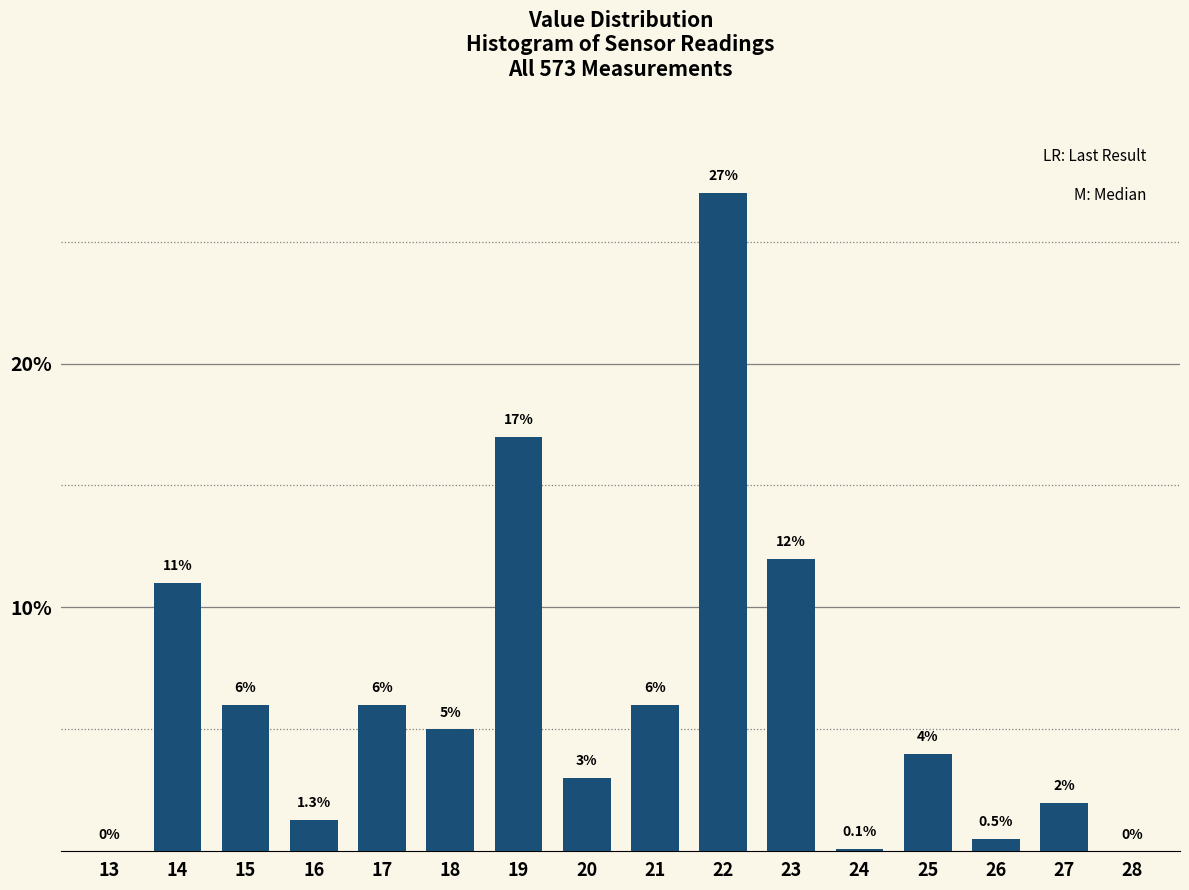

Reading left to right, extract all data points from this chart.

13=0.0	14=11.0	15=6.0	16=1.3	17=6.0	18=5.0	19=17.0	20=3.0	21=6.0	22=27.0	23=12.0	24=0.1	25=4.0	26=0.5	27=2.0	28=0.0